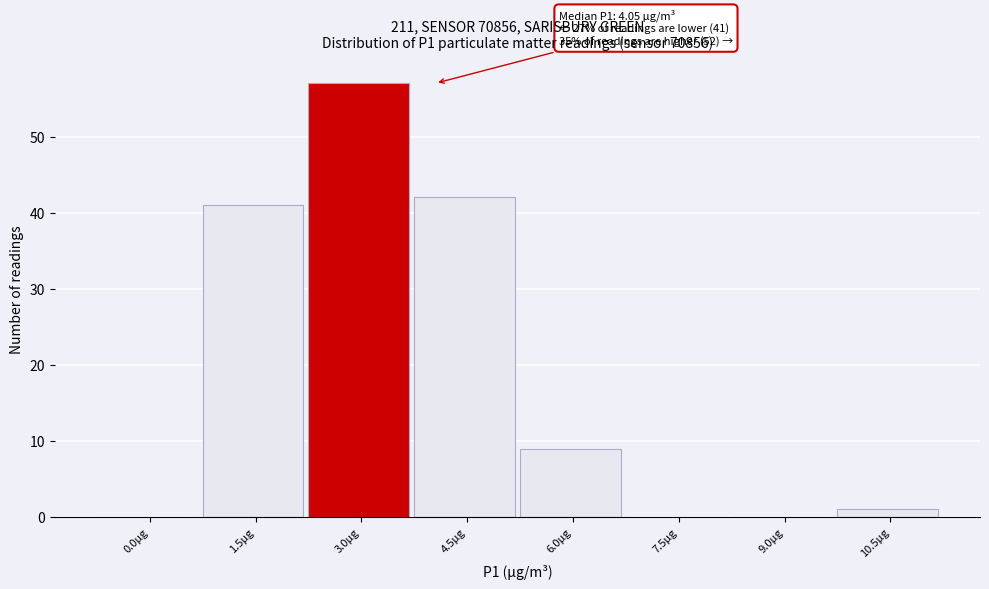

At which category does the chart reach its peak across all series?

3.0µg